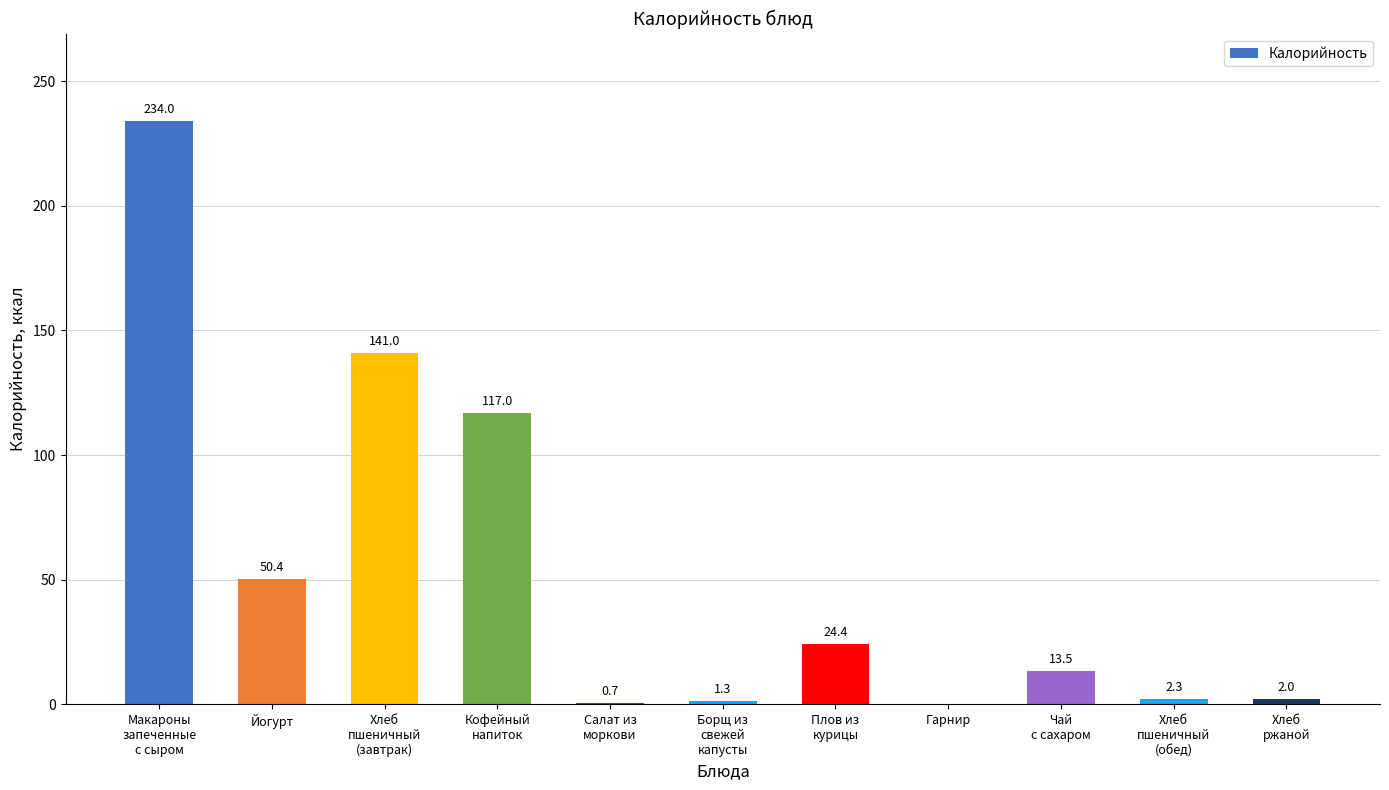

What is the sum of all values?

586.6